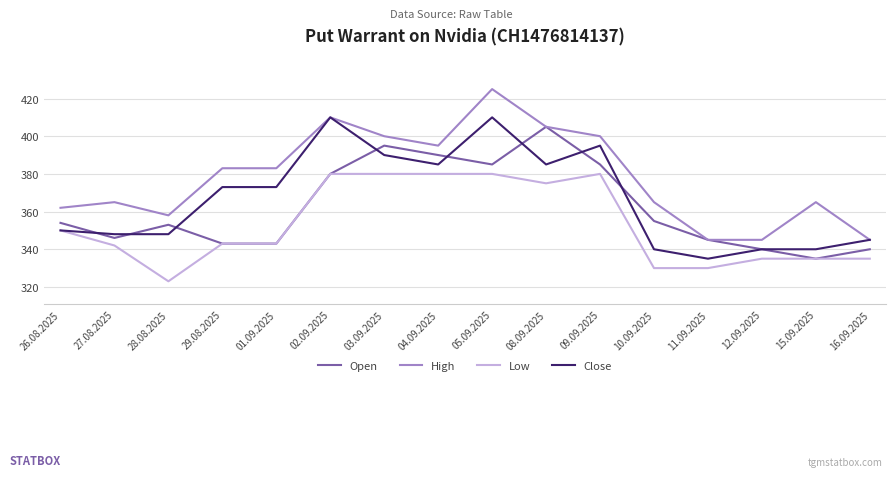

What are all the series names shown in the legend?

Open, High, Low, Close